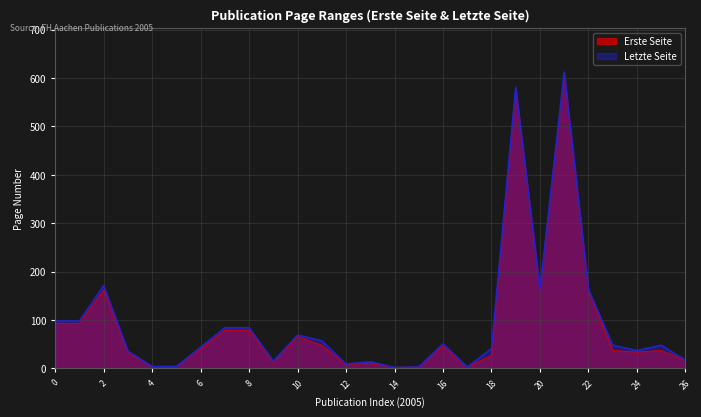

List the series in order of their overall mean, lowest first.

Erste Seite, Letzte Seite